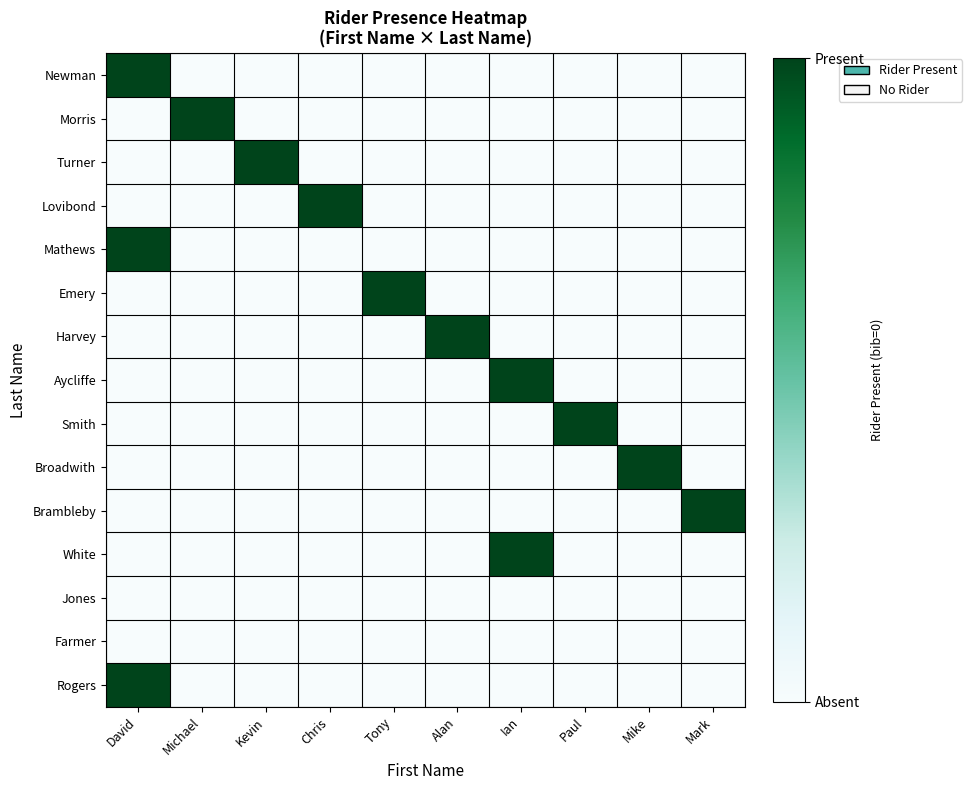

What is the greatest value displayed?

1